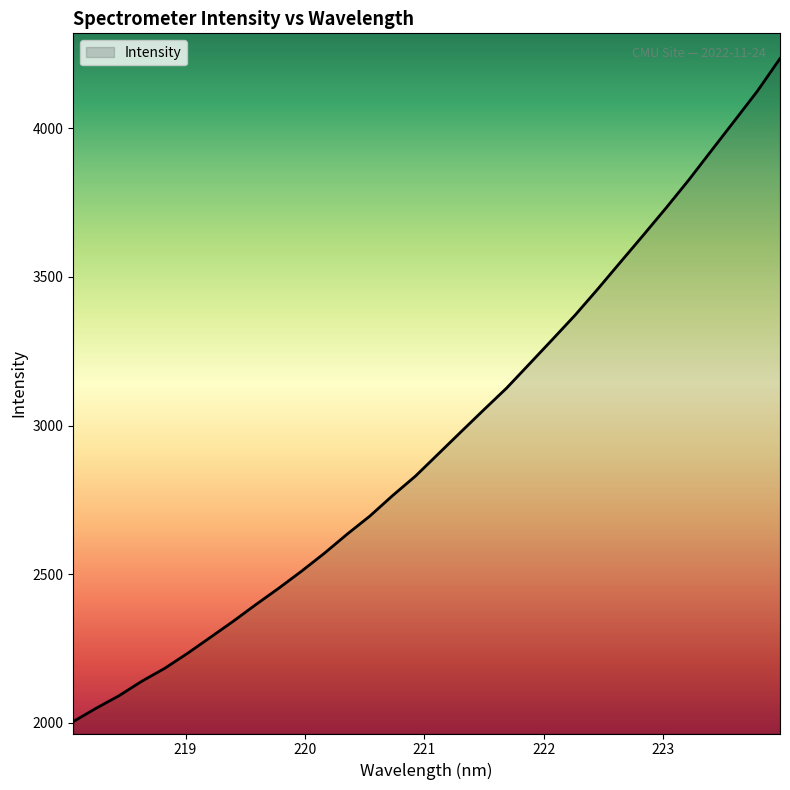

What is the greatest value displayed?

4234.2